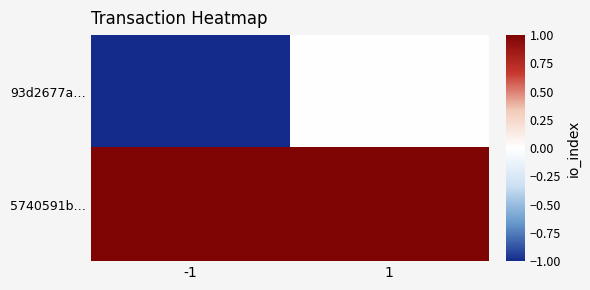

At which category is the sum across all series the highest?

1